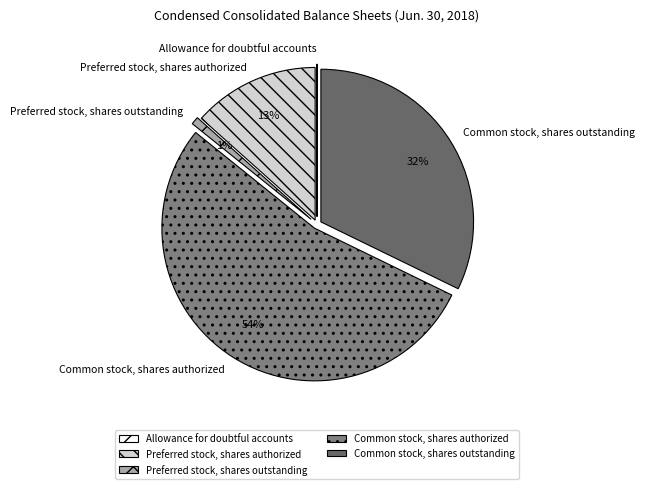

What is the majority slice?

Common stock, shares authorized